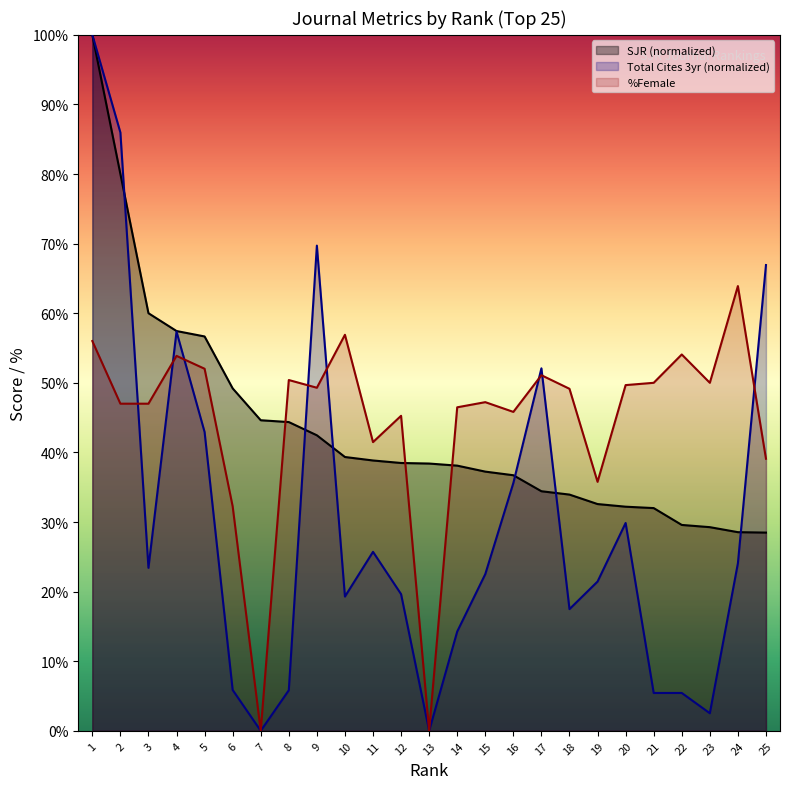

Reading right to left, transcribe all the data shown in this chart.

SJR: 25=28.5	24=28.5	23=29.3	22=29.6	21=32.0	20=32.2	19=32.6	18=33.9	17=34.4	16=36.7	15=37.2	14=38.1	13=38.4	12=38.5	11=38.8	10=39.3	9=42.5	8=44.4	7=44.6	6=49.2	5=56.7	4=57.4	3=60.0	2=80.0	1=100.0
Total Cites (3years): 25=66.9	24=24.1	23=2.5	22=5.4	21=5.4	20=29.9	19=21.4	18=17.5	17=52.1	16=35.6	15=22.5	14=14.3	13=0.0	12=19.6	11=25.7	10=19.3	9=69.7	8=5.8	7=0.0	6=5.9	5=42.9	4=57.4	3=23.4	2=86.0	1=100.0
%Female: 25=39.1	24=63.9	23=50.0	22=54.1	21=50.0	20=49.7	19=35.8	18=49.1	17=51.1	16=45.8	15=47.2	14=46.5	13=0.0	12=45.3	11=41.5	10=56.9	9=49.3	8=50.4	7=0.0	6=32.2	5=52.0	4=53.9	3=47.0	2=47.0	1=56.0